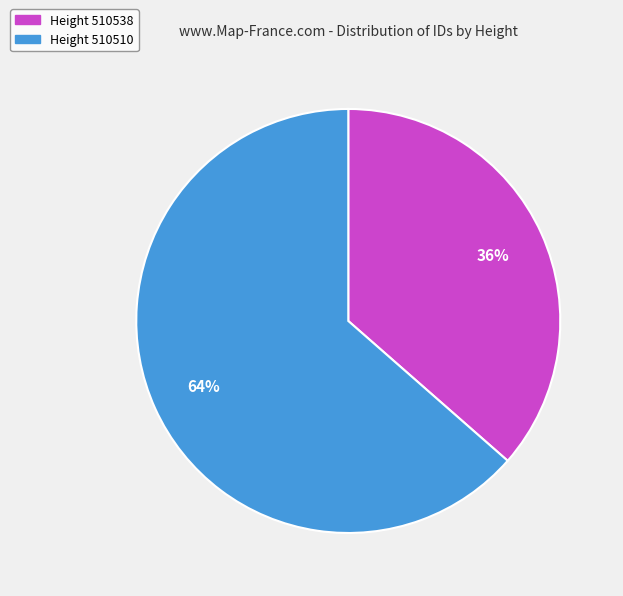

Is there a majority slice in this chart?

Yes